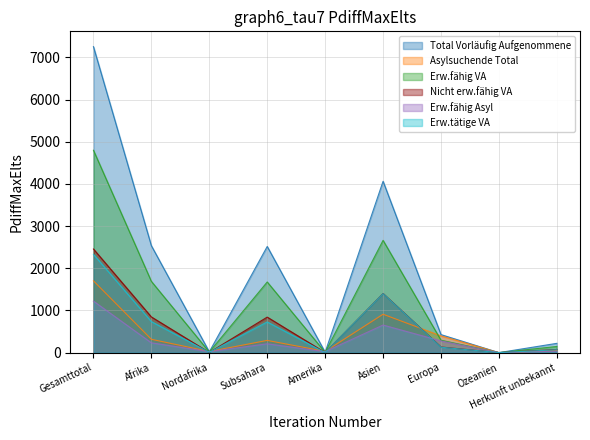

What is the approximate value of Asylsuchende Total at Afrika?

316